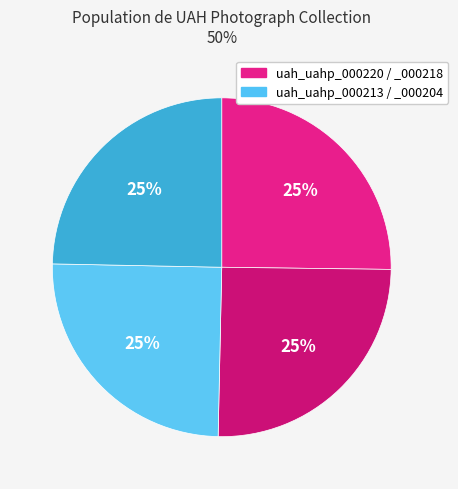

Count the number of slices in the pie.

4